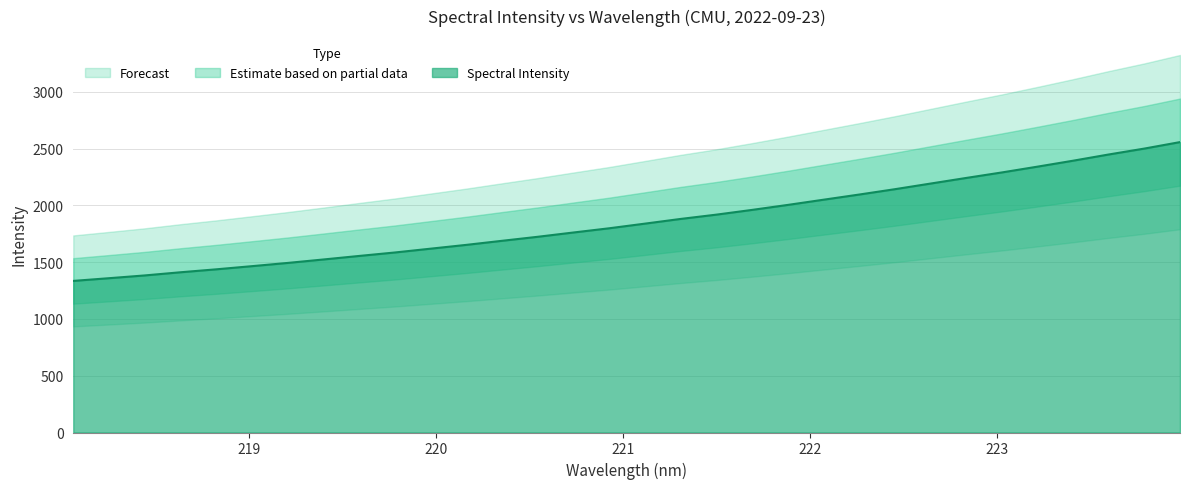

How many values are below 1839?

16